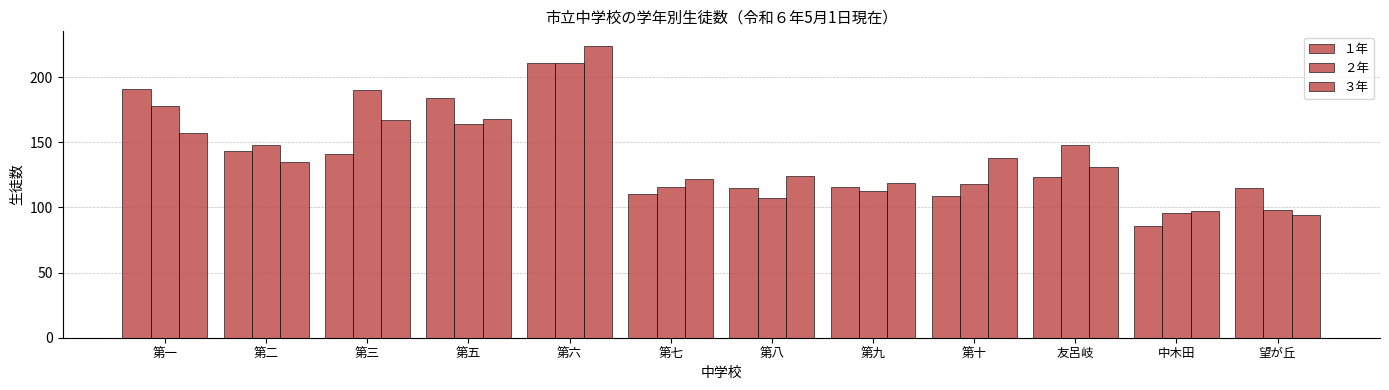

Reading right to left, transcribe all the data shown in this chart.

１年: 望が丘=115	中木田=86	友呂岐=123	第十=109	第九=116	第八=115	第七=110	第六=211	第五=184	第三=141	第二=143	第一=191
２年: 望が丘=98	中木田=96	友呂岐=148	第十=118	第九=113	第八=107	第七=116	第六=211	第五=164	第三=190	第二=148	第一=178
３年: 望が丘=94	中木田=97	友呂岐=131	第十=138	第九=119	第八=124	第七=122	第六=224	第五=168	第三=167	第二=135	第一=157